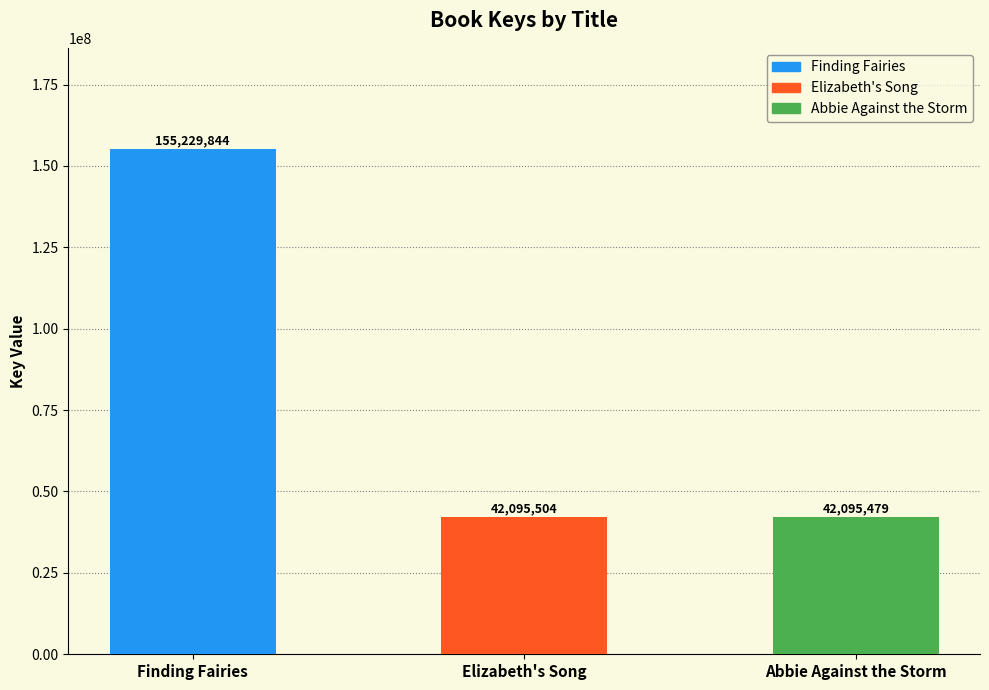

Approximately how many times larger is the value at Elizabeth's Song compared to Finding Fairies?

0.3